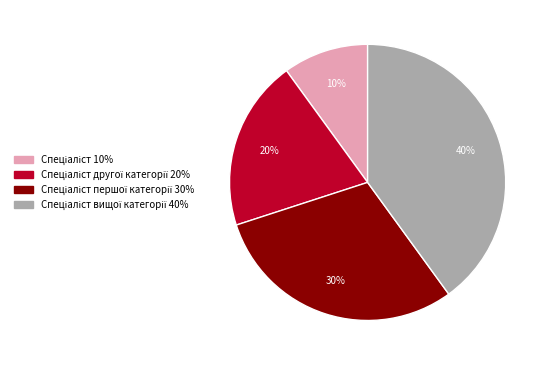

Is there any slice that represents more than half of the pie?

No